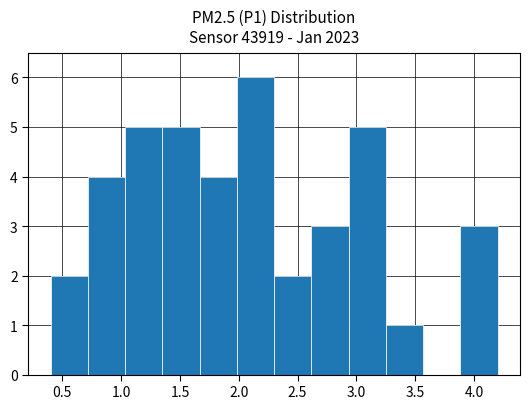

What is the height of the bar covering 2.30 to 2.60 on the x-axis? Neither the bar edges nor the heights are printed on the chart, so give them approximately, as read against the axes.

2